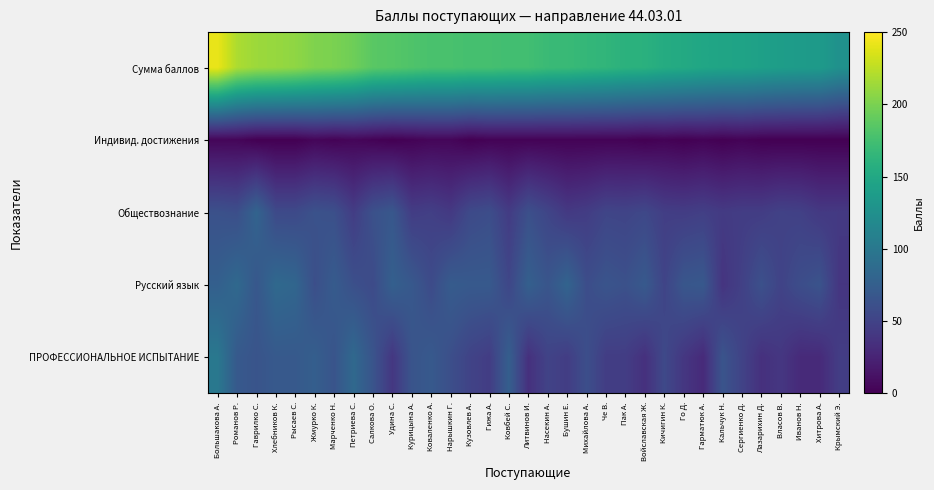

What is the spread (max minus min) of values at Курицына А.?

179